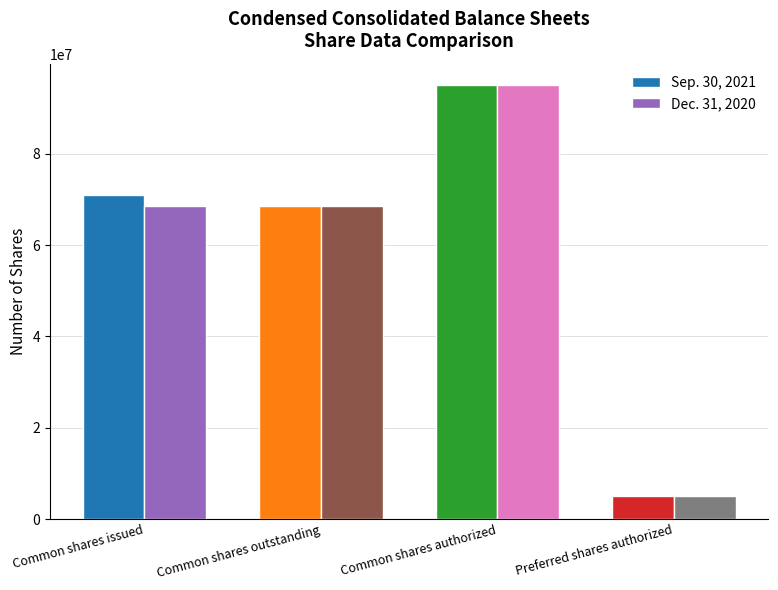

Reading left to right, extract all data points from this chart.

Sep. 30, 2021: Common shares issued=71078333	Common shares outstanding=68613541	Common shares authorized=95000000	Preferred shares authorized=5000000
Dec. 31, 2020: Common shares issued=68613541	Common shares outstanding=68613541	Common shares authorized=95000000	Preferred shares authorized=5000000